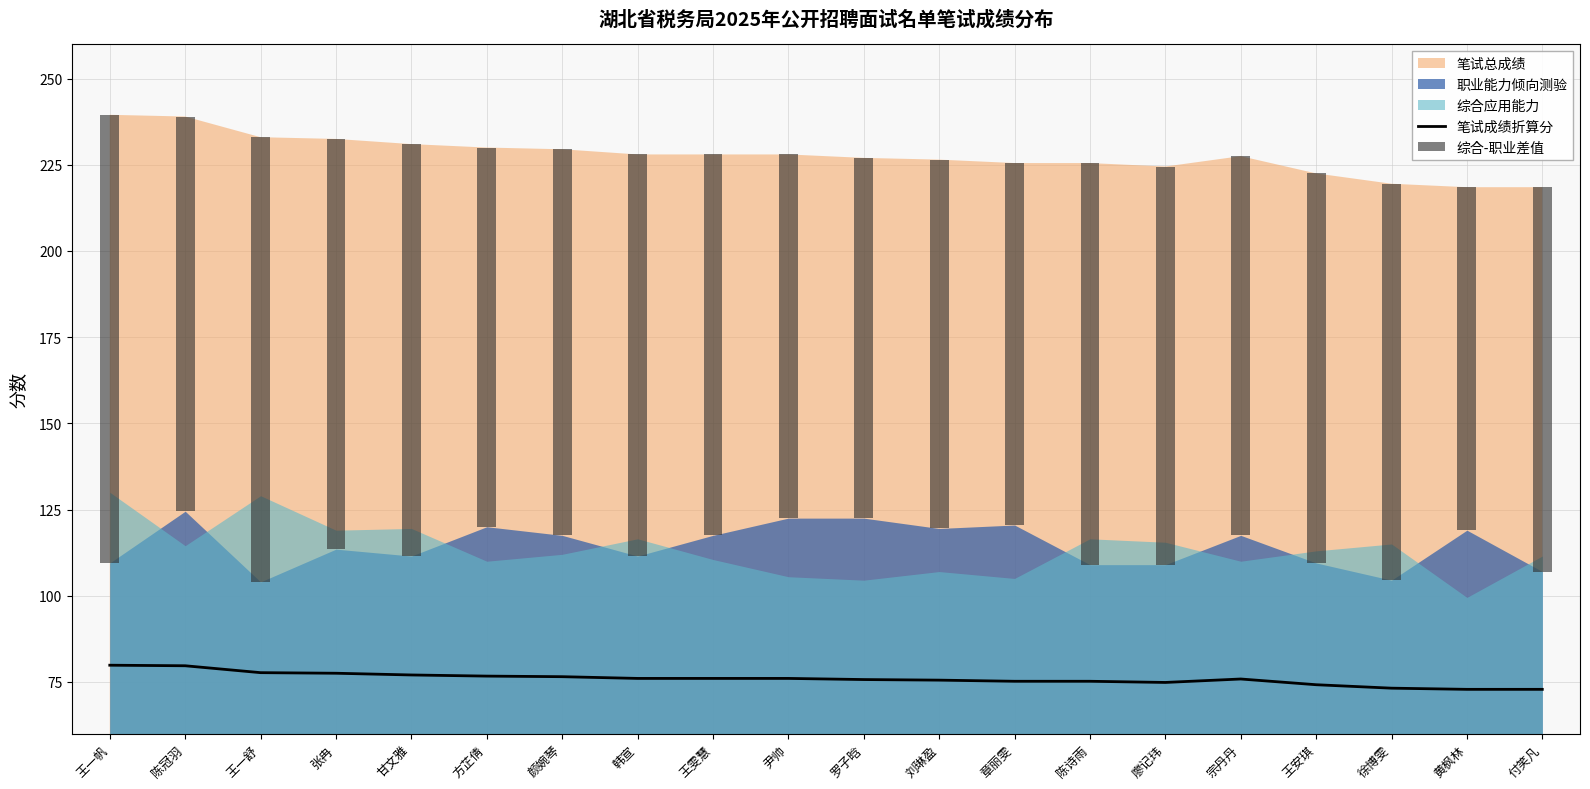

True or false: 笔试成绩折算分 has a value of 76.0 at 王雯慧.

True